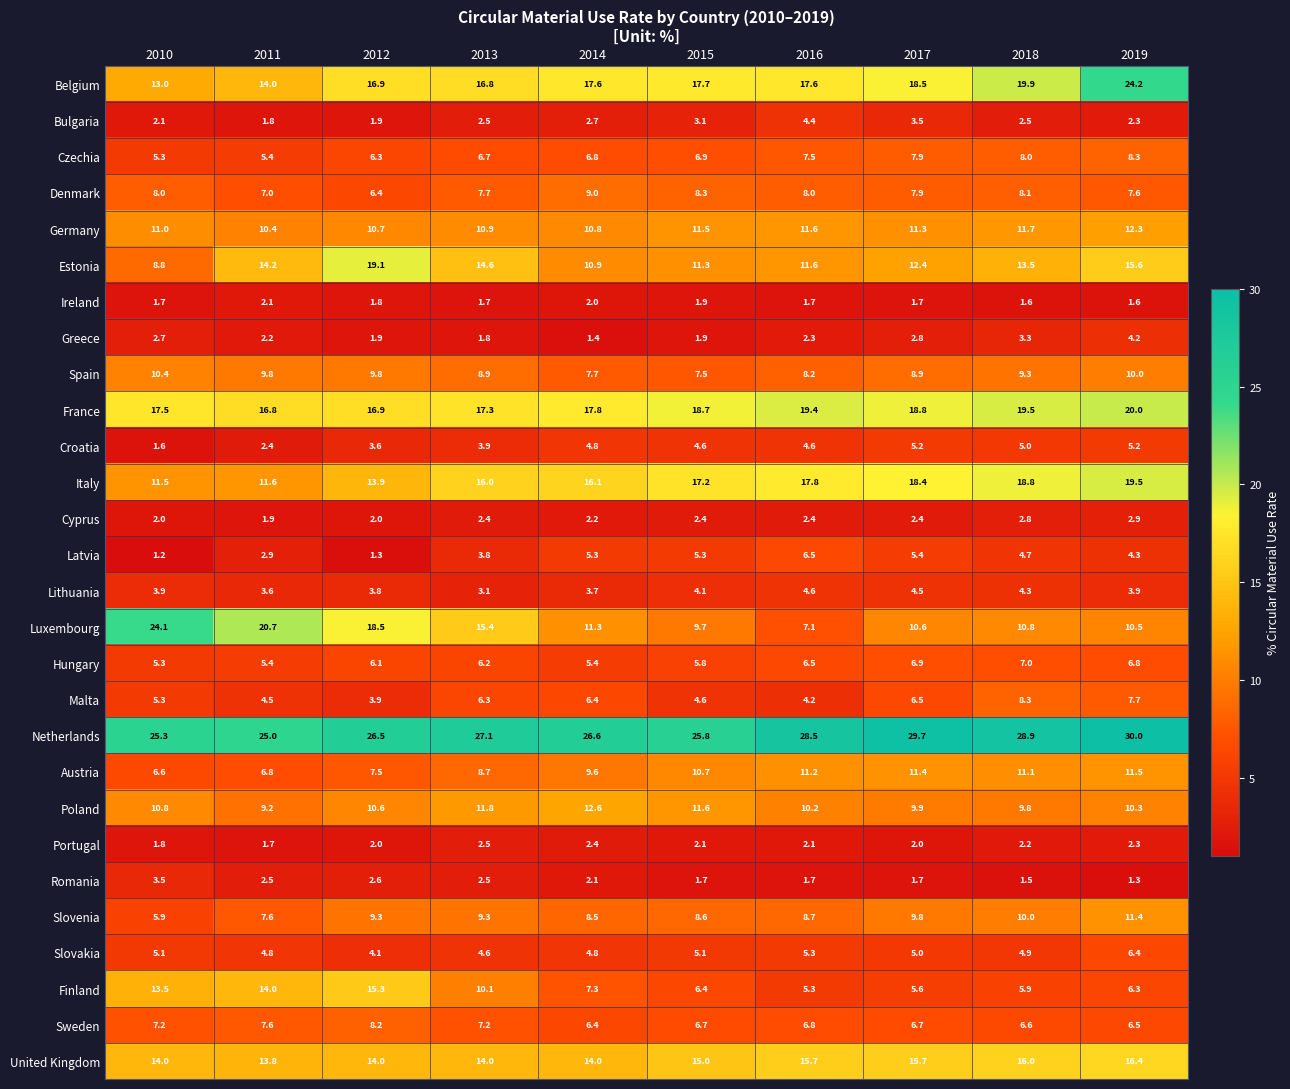

Between 2018 and 2019, which series saw the biggest shift?

Belgium